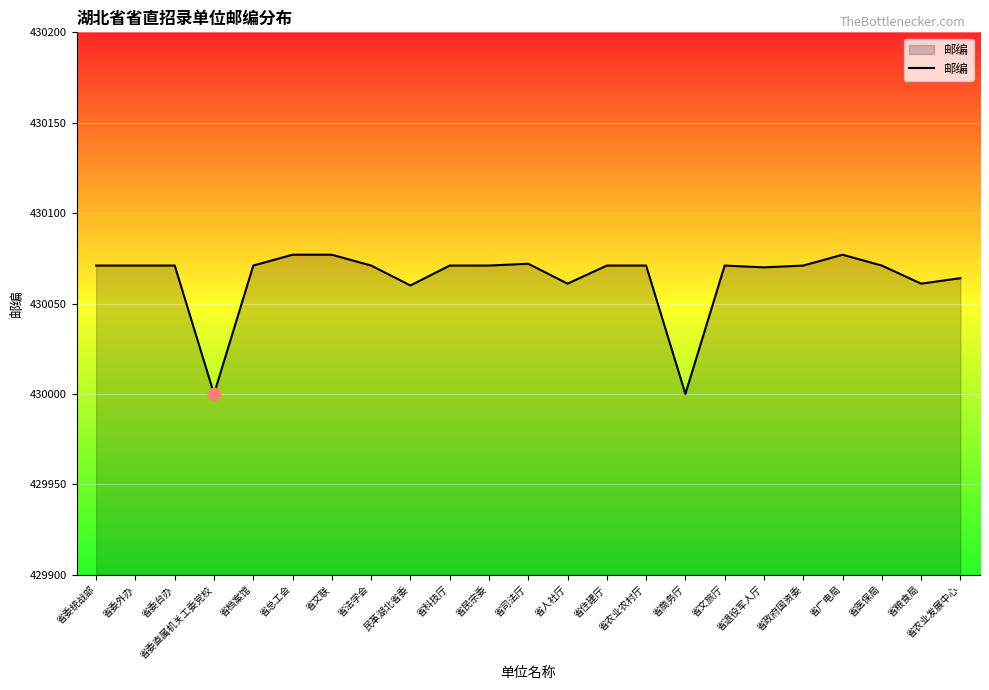

Approximately how many times larger is the value at 省退役军人厅 compared to 民革湖北省委?

1.0